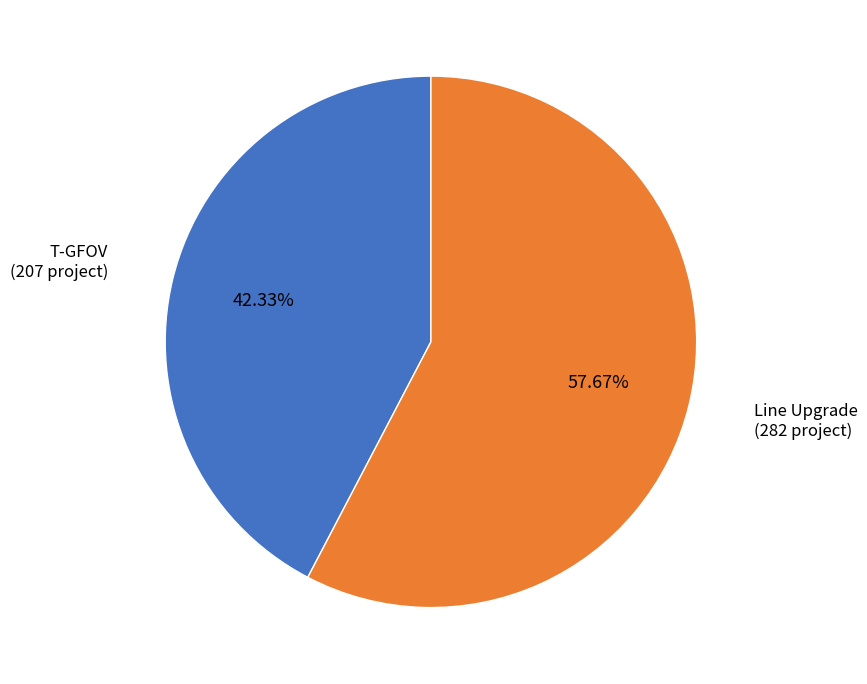

How many segments does this pie chart have?

2